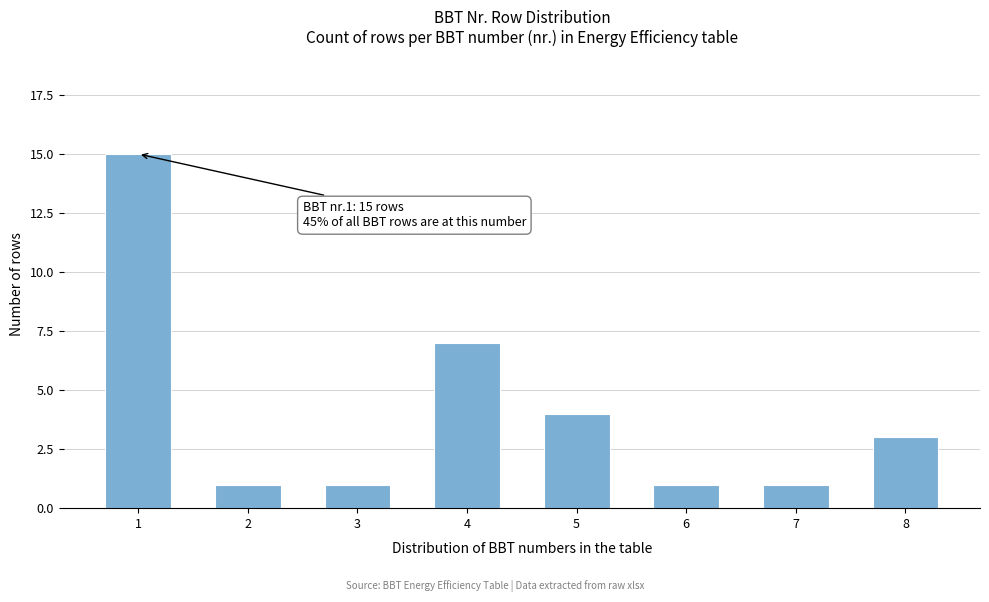

Reading left to right, transcribe all the data shown in this chart.

15	1	1	7	4	1	1	3